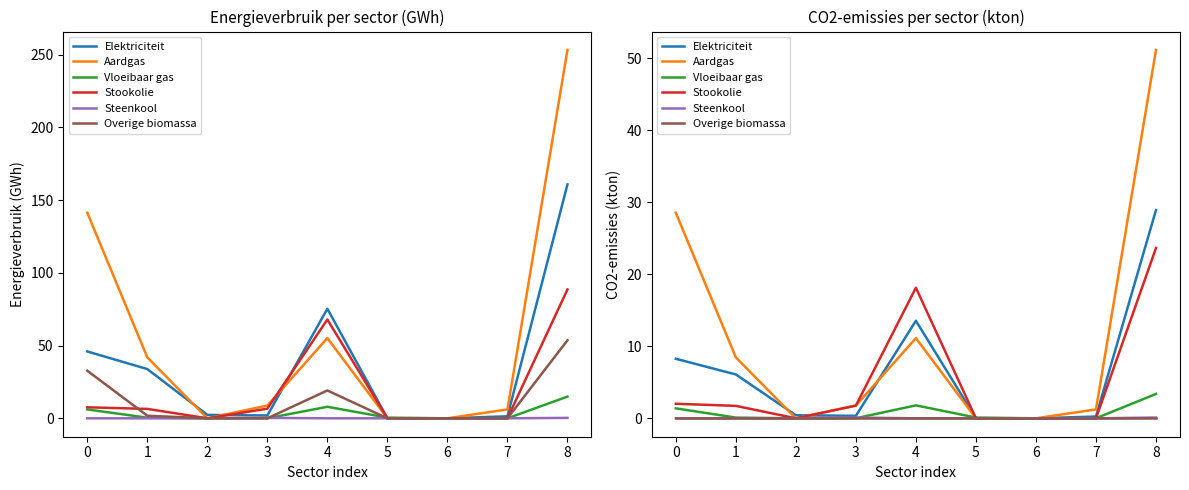

Reading right to left, what are all the values shown in this chart?

Elektriciteit: 8=28.9	7=0.2	6=0.0	5=0.0	4=13.5	3=0.3	2=0.4	1=6.1	0=8.3
Aardgas: 8=51.1	7=1.2	6=0.0	5=0.0	4=11.1	3=1.8	2=0.0	1=8.5	0=28.5
Vloeibaar gas: 8=3.4	7=0.0	6=0.0	5=0.1	4=1.8	3=0.0	2=0.0	1=0.1	0=1.4
Stookolie: 8=23.6	7=0.0	6=0.0	5=0.0	4=18.1	3=1.8	2=0.0	1=1.7	0=2.0
Steenkool: 8=0.1	7=0.0	6=0.0	5=0.0	4=0.0	3=0.1	2=0.0	1=0.0	0=0.0
Overige biomassa: 8=0.0	7=0.0	6=0.0	5=0.0	4=0.0	3=0.0	2=0.0	1=0.0	0=0.0